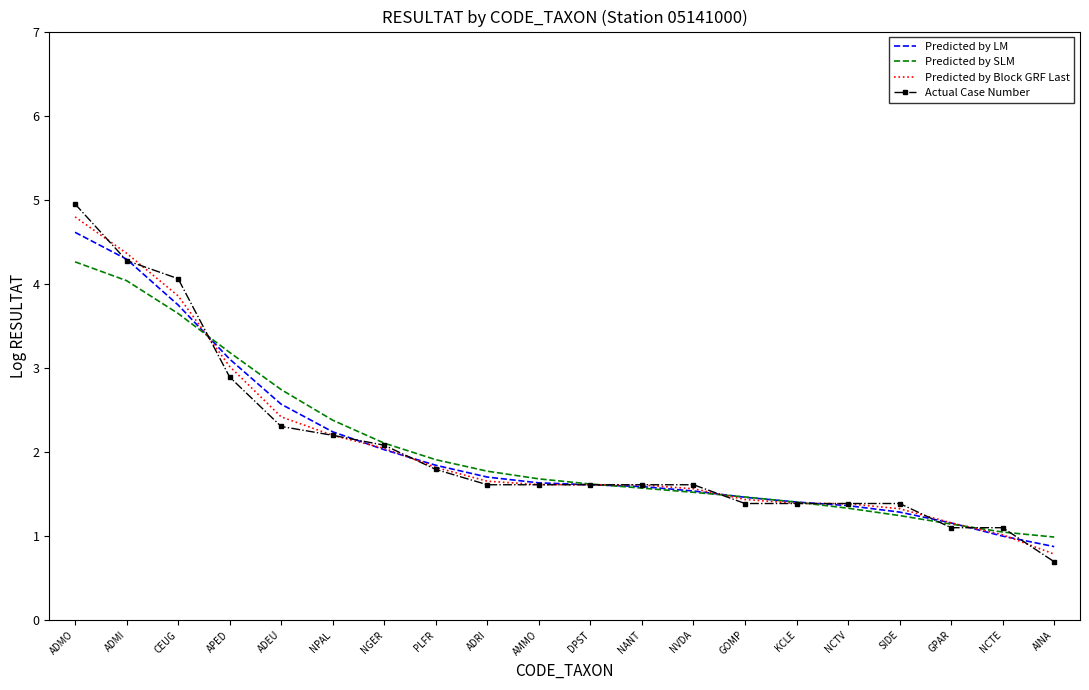

At which category is the sum across all series the highest?

ADMO